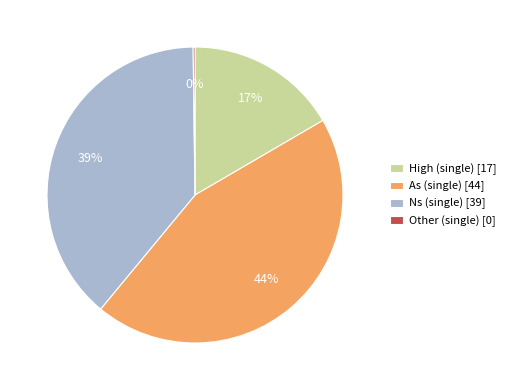

Combined, do As (single) [44] and Ns (single) [39] account for over 50%?

Yes